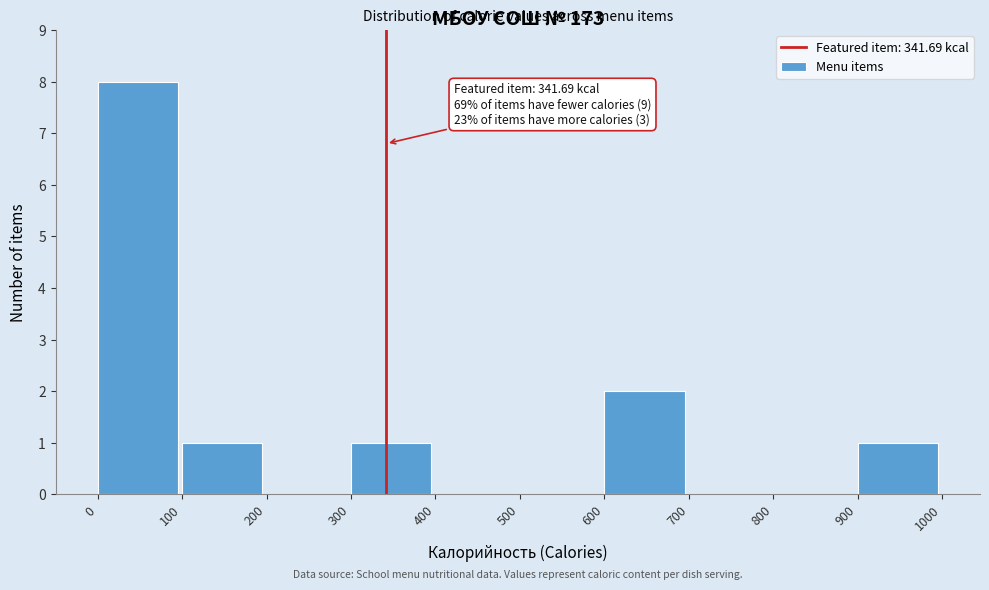

Over which range of the x-axis is the bar tallest?

0 to 100